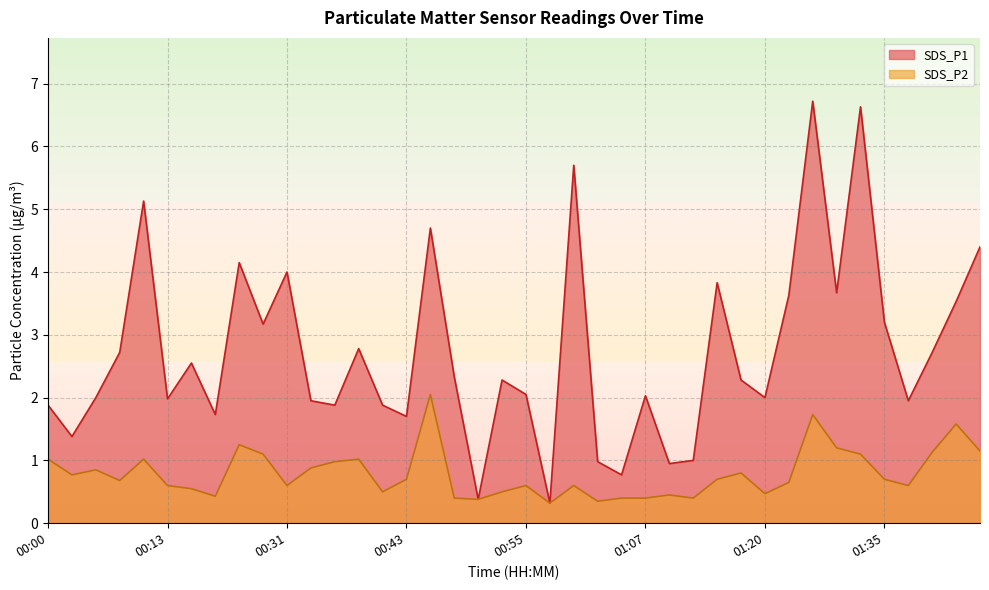

What is the value of the SDS_P2 point at the 23rd from the left?

0.6